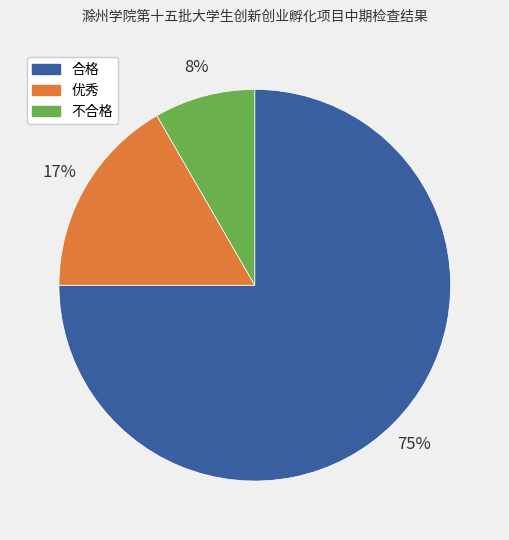

Is it true that 合格 is 75% of the pie?

True